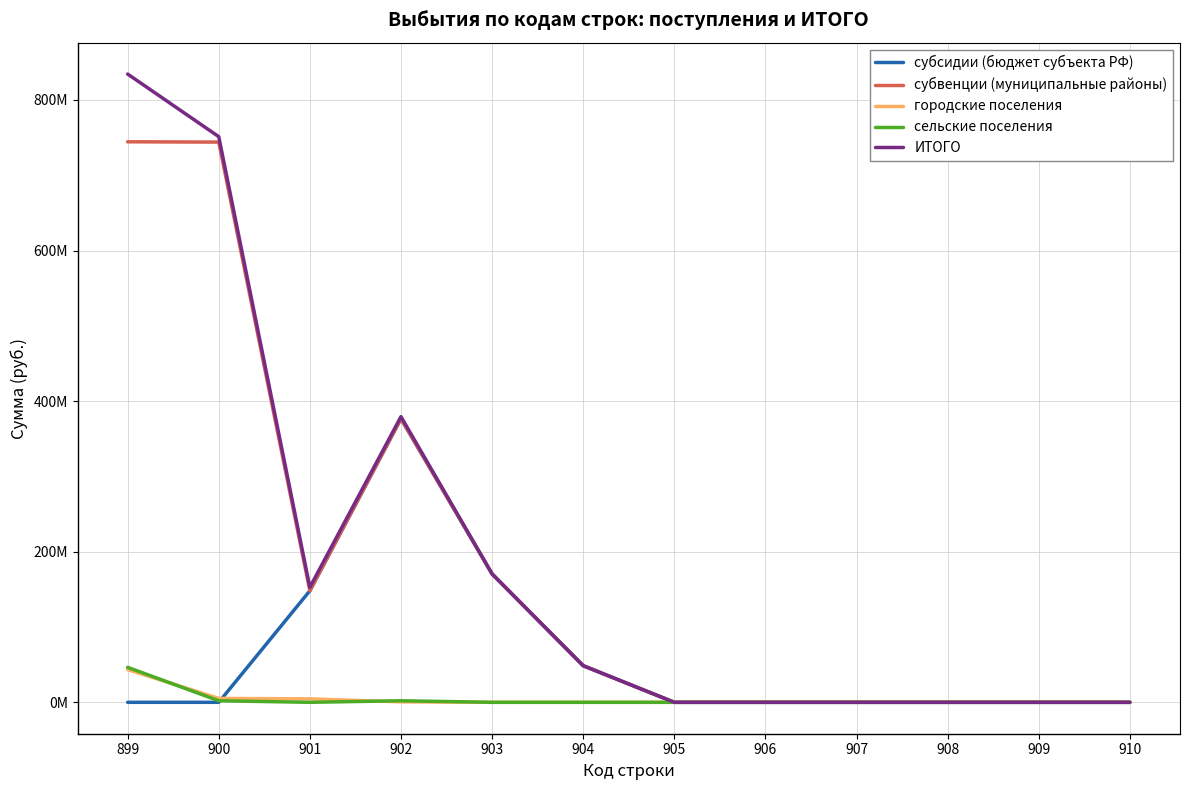

Is it true that субсидии (бюджет субъекта РФ) equals -198966506.1 at 909?

False